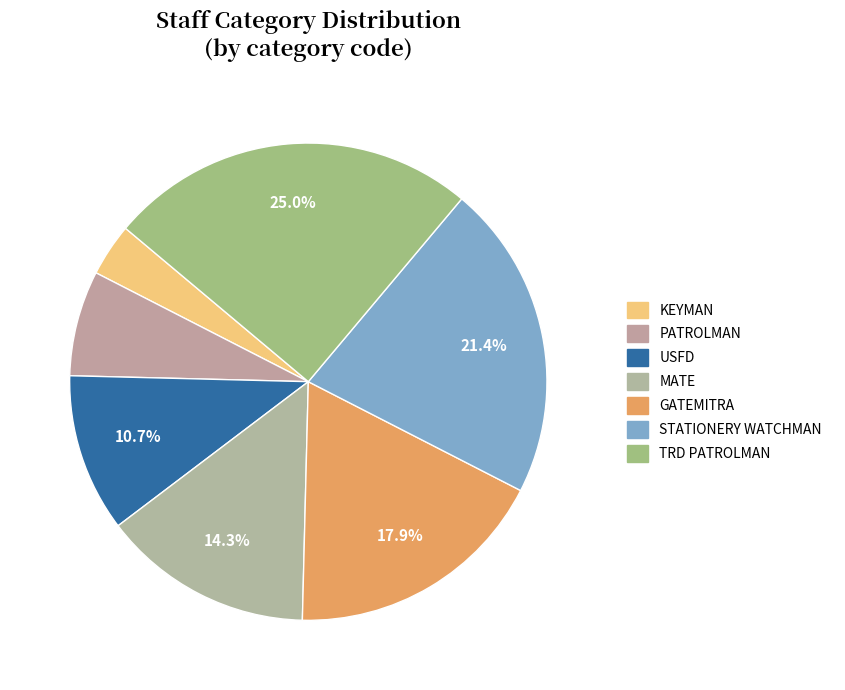

Which has a higher value, TRD PATROLMAN or PATROLMAN?

TRD PATROLMAN